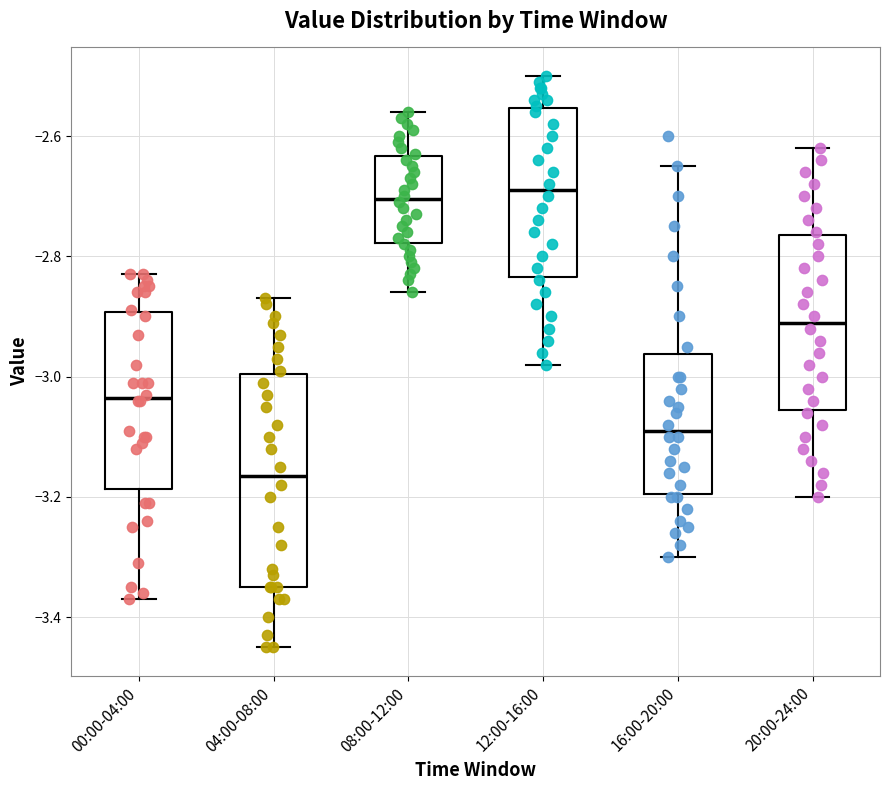

Comparing the boxes themselves (not the whiskers), which one is the tallest?

04:00-08:00